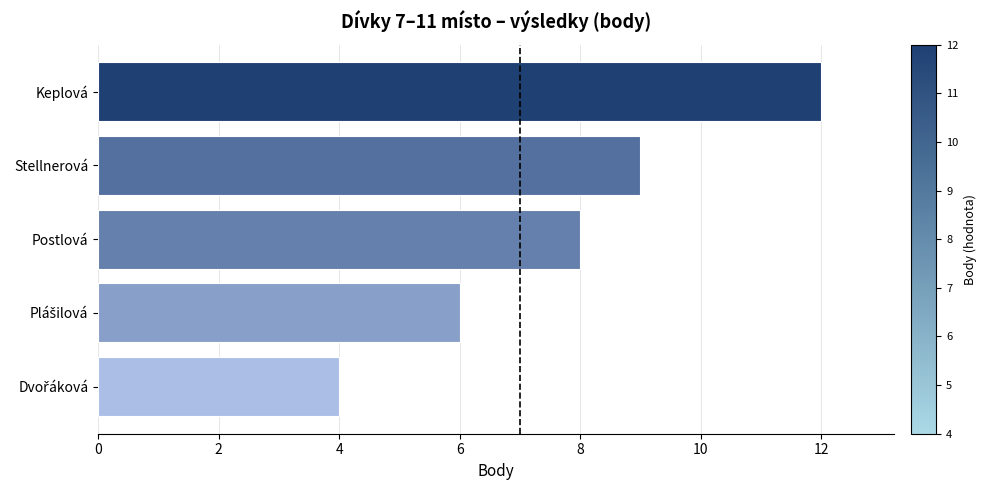

What is the change in value from Keplová to Stellnerová?

-3